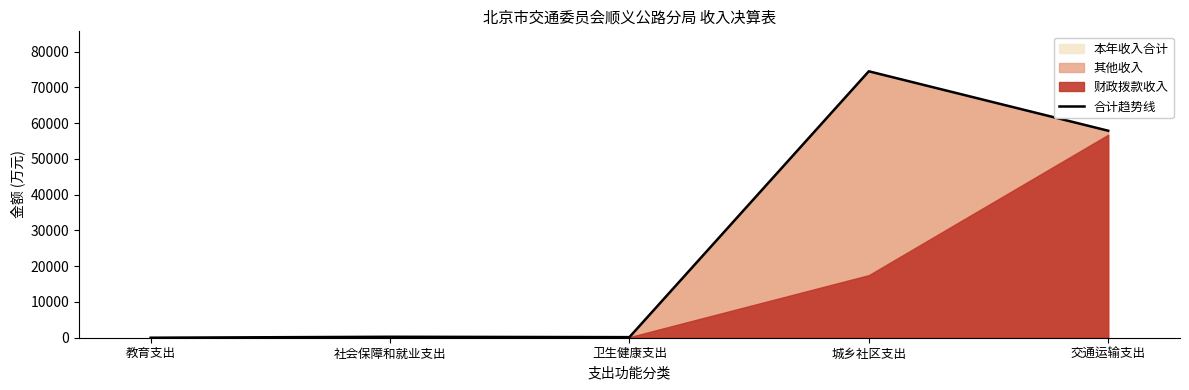

At which label does the data first exceed 264?

社会保障和就业支出